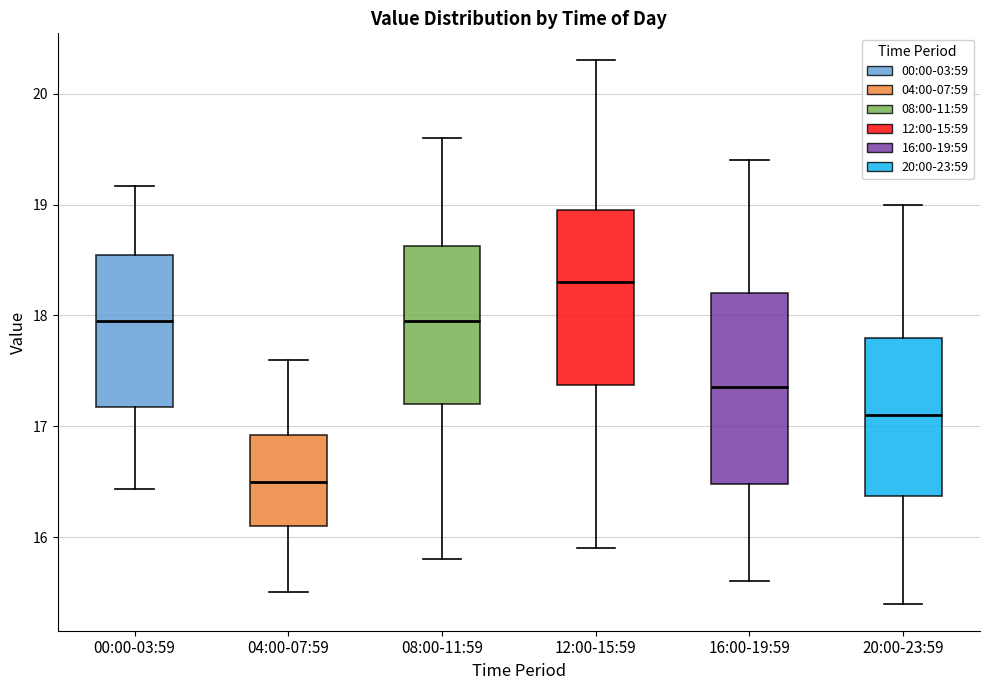

Reading left to right, read every box against the y-axis: the position of its median line, the range the box covers, and the ends of its whiskers. The values are not printed on the chart, so give them approximately, as read against the axis.

00:00-03:59: median 18.0, box 17.2 to 18.5, whiskers 16.4 to 19.2
04:00-07:59: median 16.5, box 16.1 to 16.9, whiskers 15.5 to 17.6
08:00-11:59: median 18.0, box 17.2 to 18.6, whiskers 15.8 to 19.6
12:00-15:59: median 18.3, box 17.4 to 19.0, whiskers 15.9 to 20.3
16:00-19:59: median 17.4, box 16.5 to 18.2, whiskers 15.6 to 19.4
20:00-23:59: median 17.1, box 16.4 to 17.8, whiskers 15.4 to 19.0